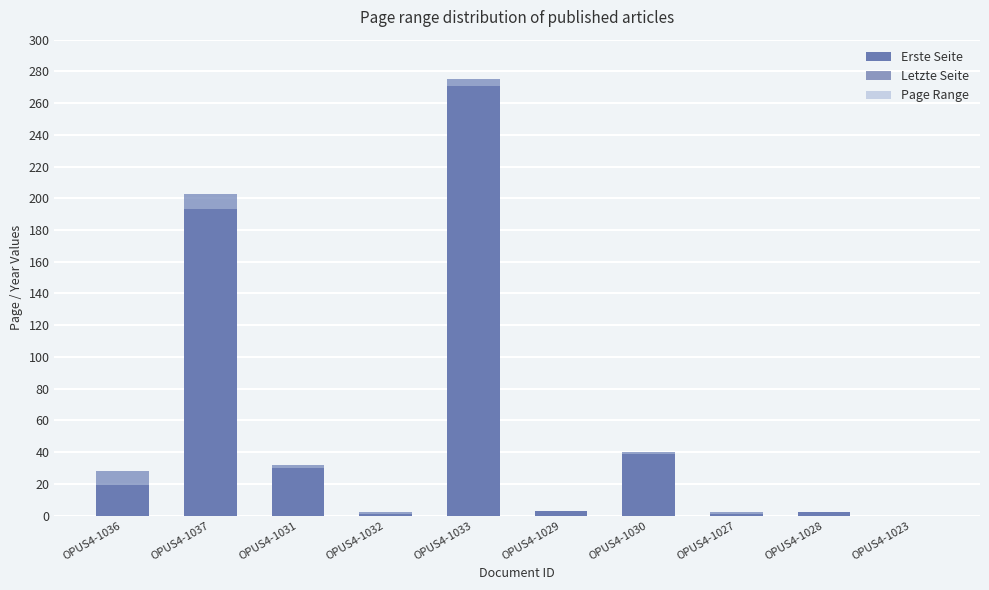

Which series changed the most between OPUS4-1029 and OPUS4-1027?

Erste Seite